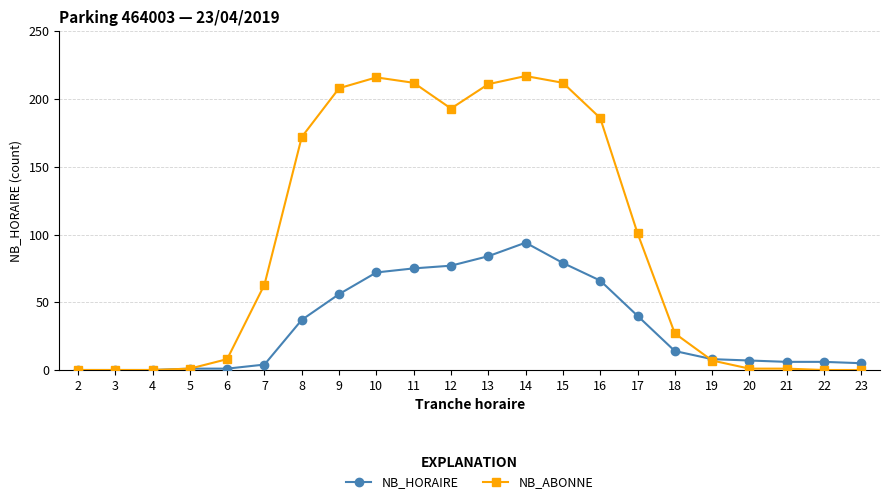

Reading right to left, what are all the values shown in this chart?

NB_HORAIRE: 5	6	6	7	8	14	40	66	79	94	84	77	75	72	56	37	4	1	1	0	0	0
NB_ABONNE: 0	0	1	1	7	27	101	186	212	217	211	193	212	216	208	172	63	8	1	0	0	0